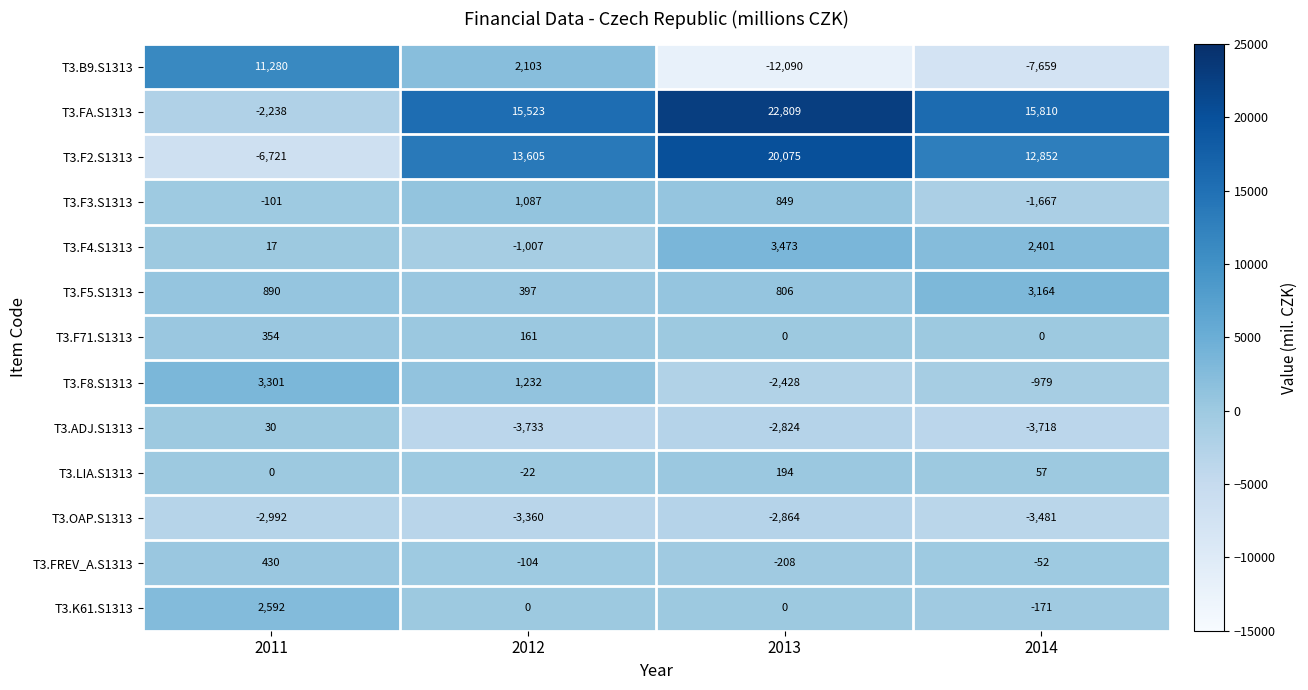

At which label does T3.F3.S1313 first exceed 849?

2012